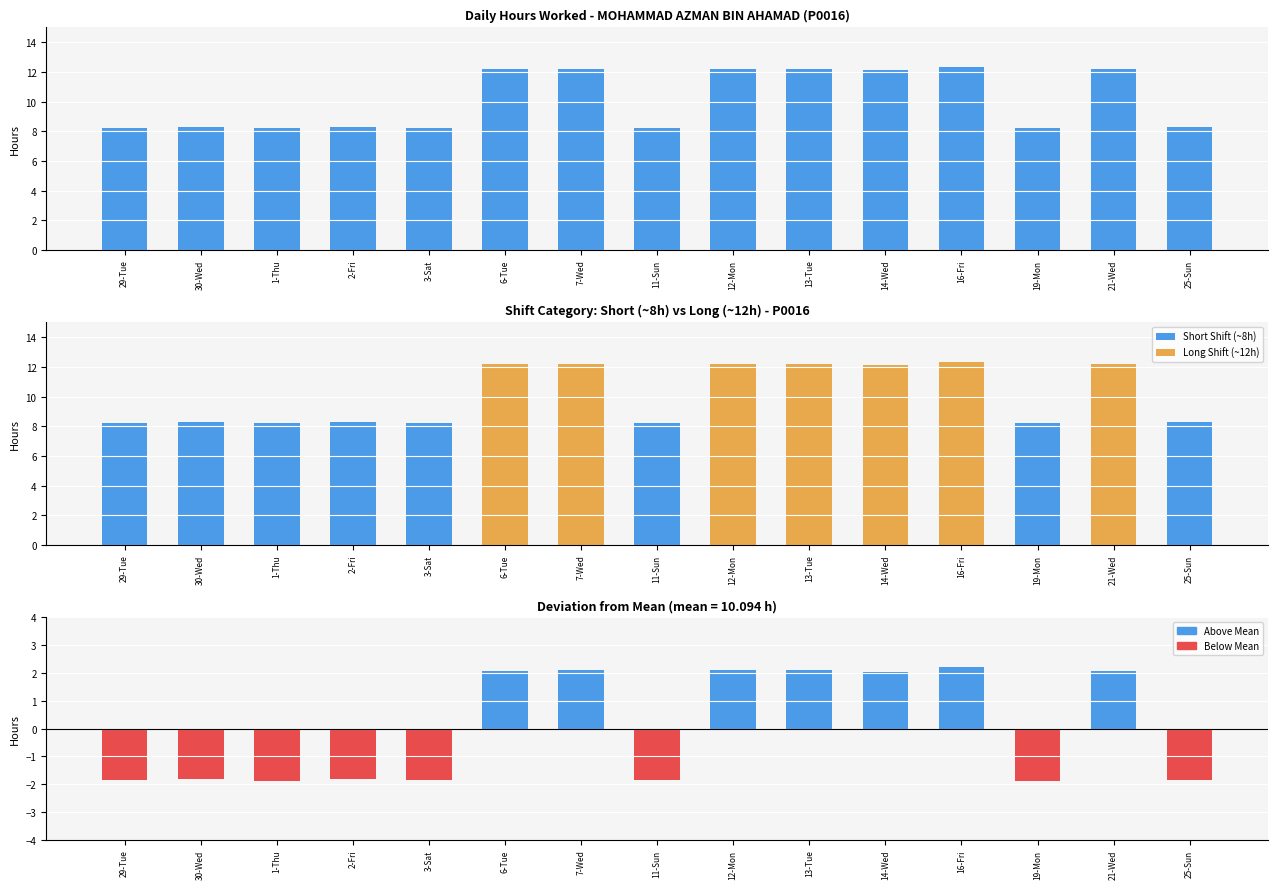

List the series in order of their peak value, highest first.

Hours Worked, Long Shift (~12h), Short Shift (~8h)